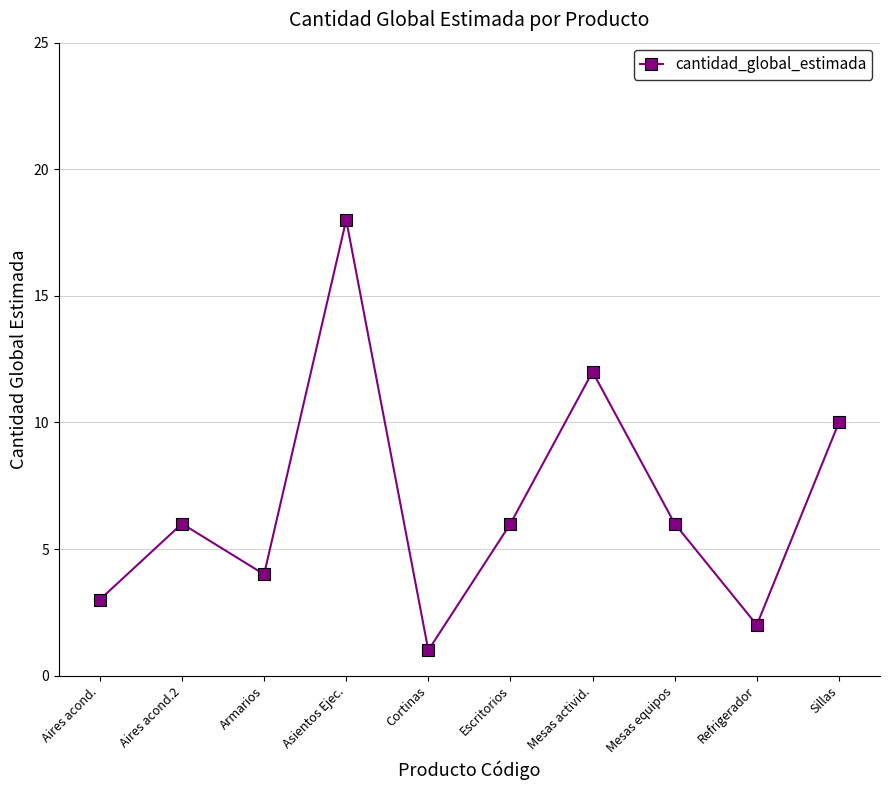

Does the chart have visible grid lines?

Yes